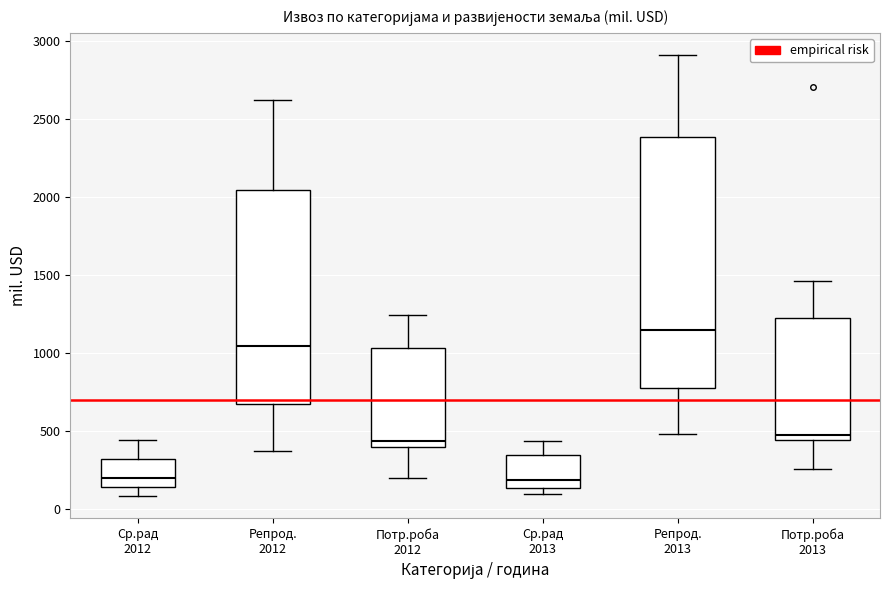

Where is the upper edge of the box for Потр.роба 2013 on the y-axis? The values are not printed on the chart, so give them approximately, as read against the axis.

1200